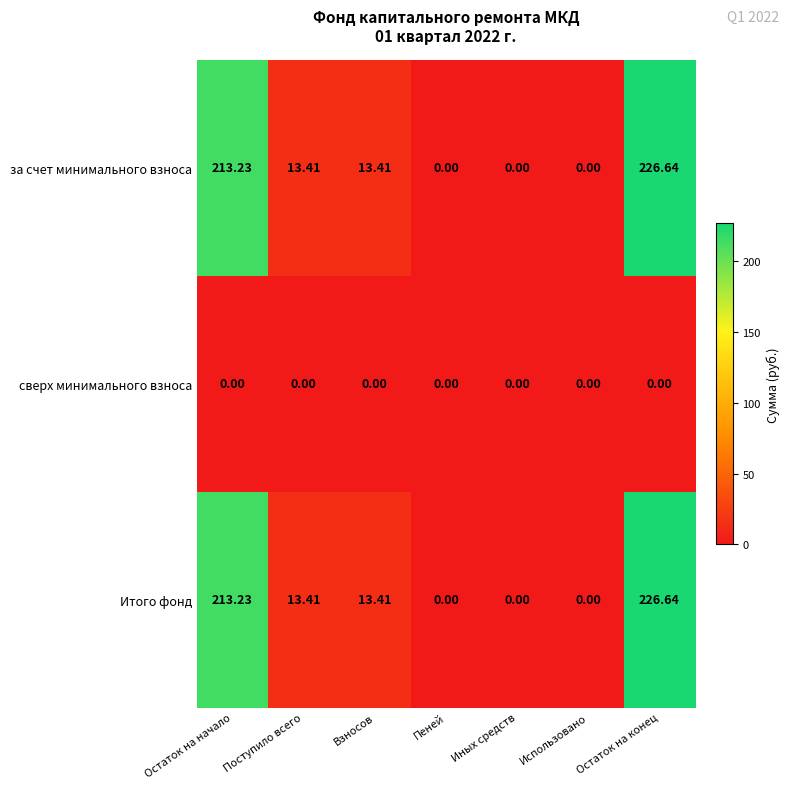

Is the value of за счет минимального взноса at Остаток на конец greater than the value of сверх минимального взноса at Поступило всего?

Yes